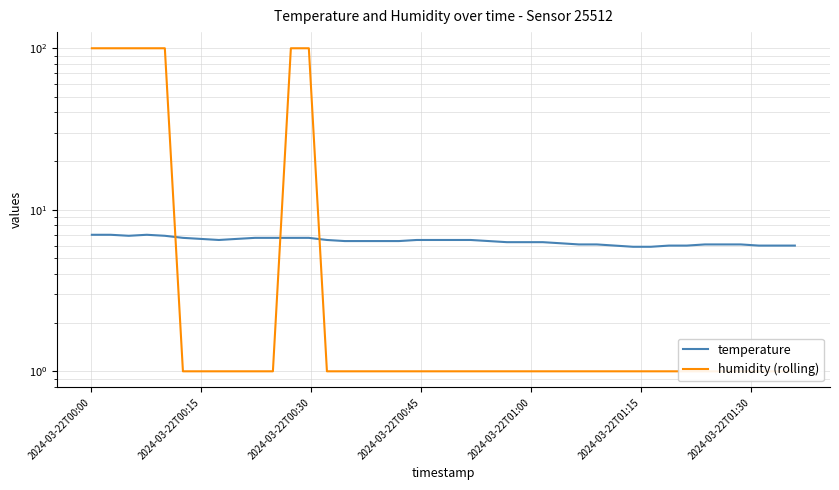

What is the highest value of the humidity (rolling) series?

99.9